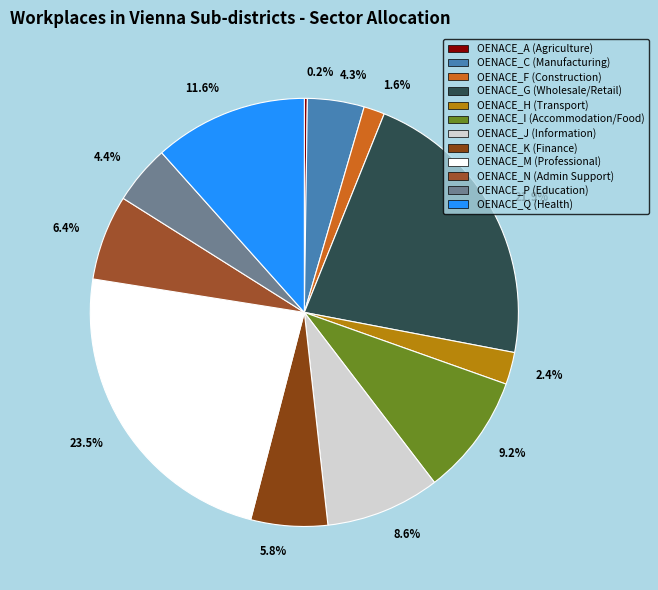

Which slice is the largest?

23.5%